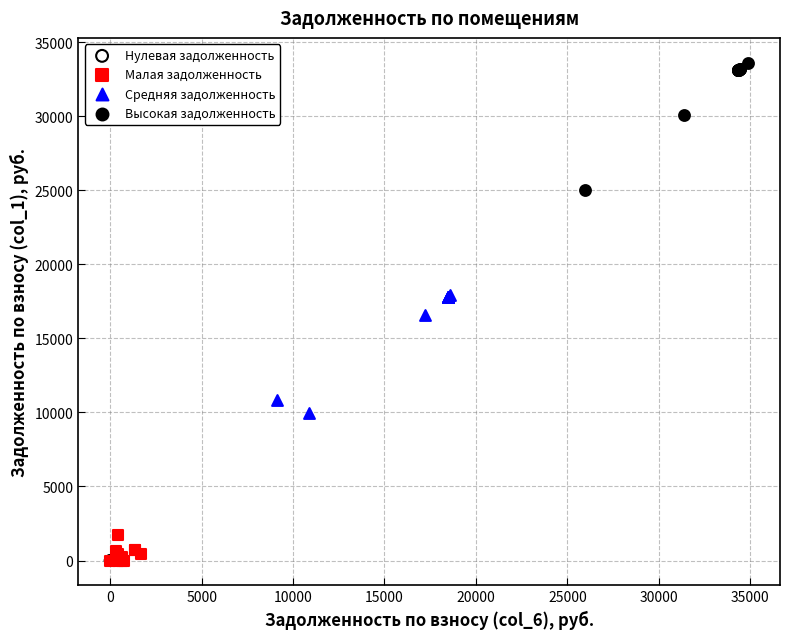

What are all the series names shown in the legend?

Нулевая задолженность, Малая задолженность, Средняя задолженность, Высокая задолженность